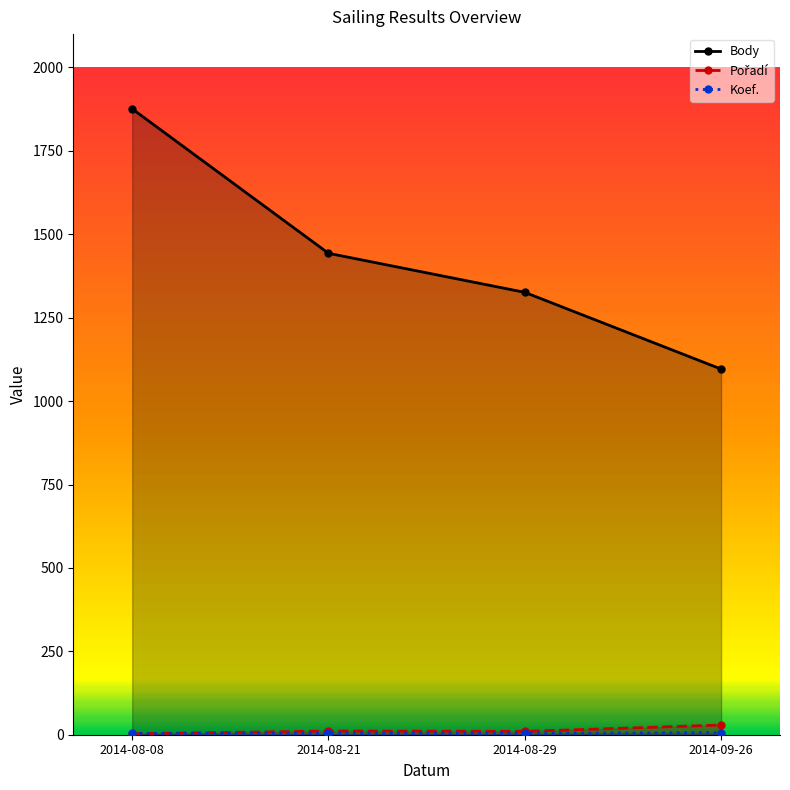

What are all the series names shown in the legend?

Body, Pořadí, Koef.